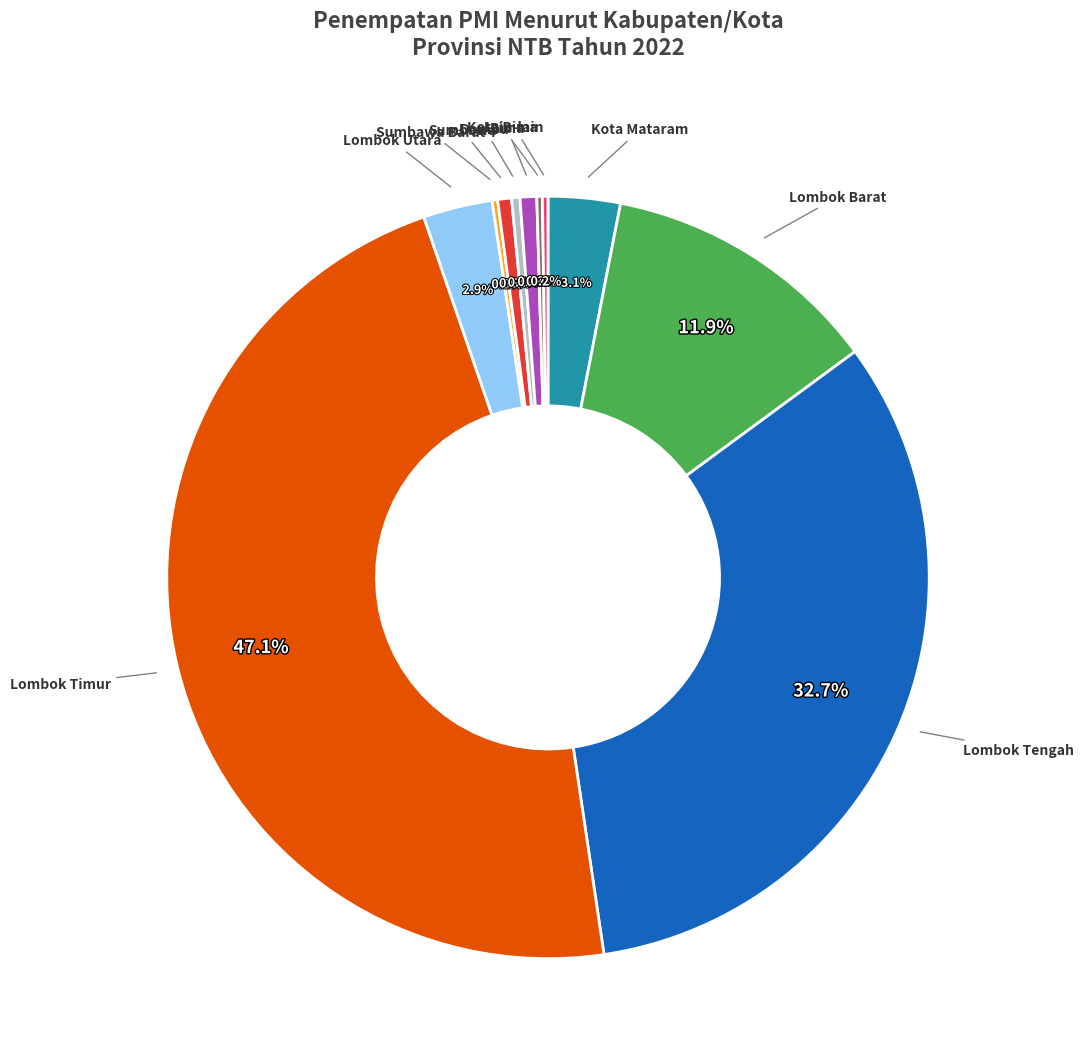

Is there a majority slice in this chart?

No